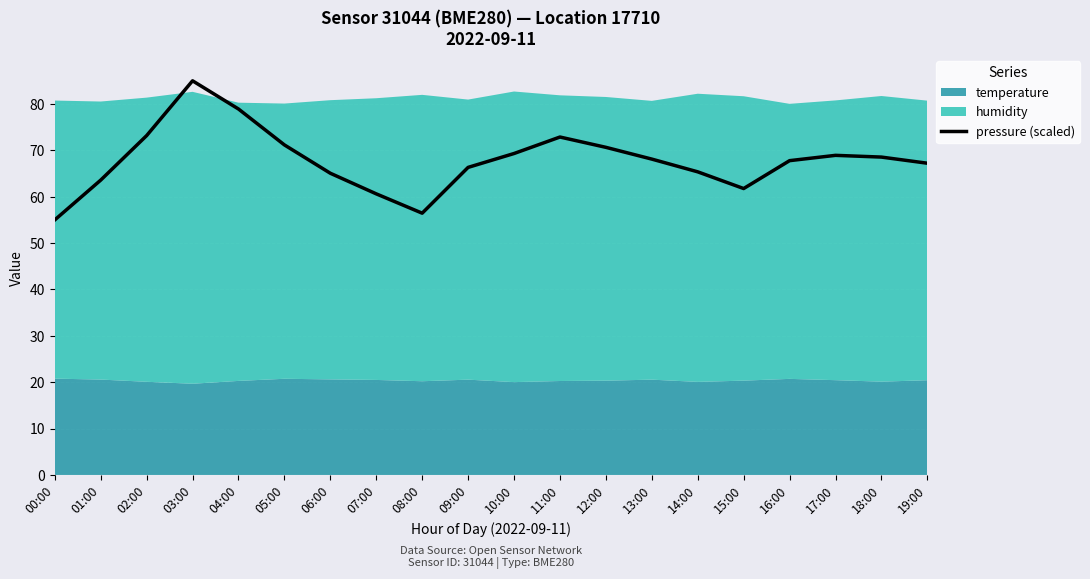

What is the label of the 12th point from the left?

11:00